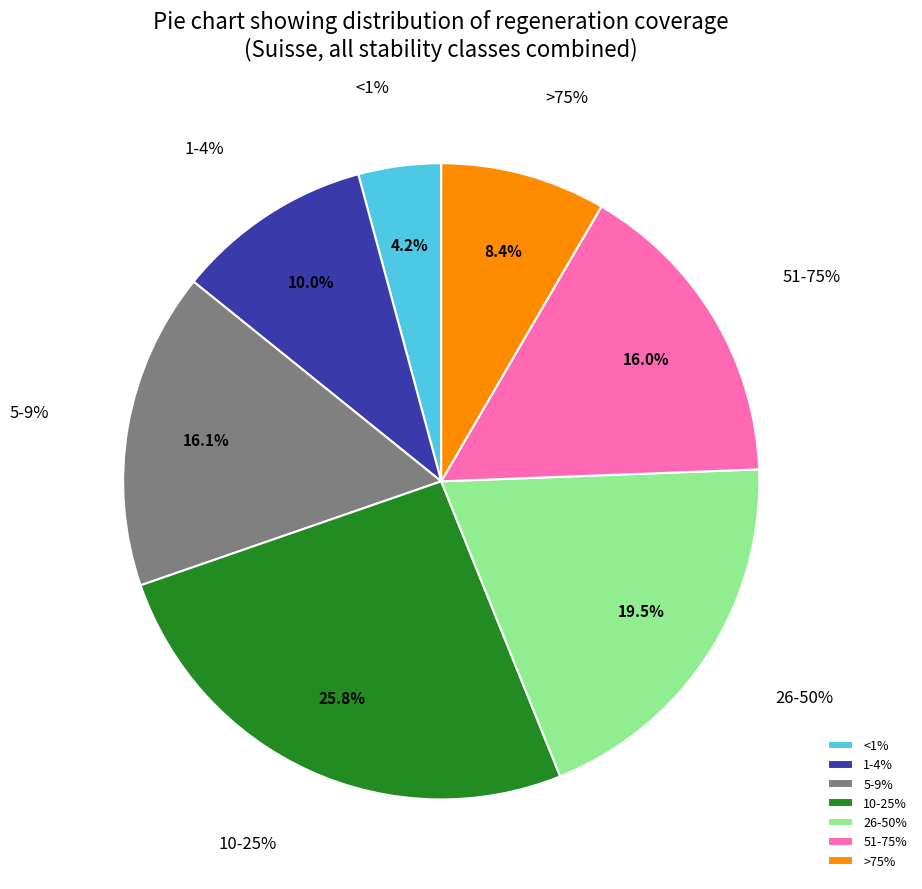

Which has a higher value, <1% or >75%?

>75%